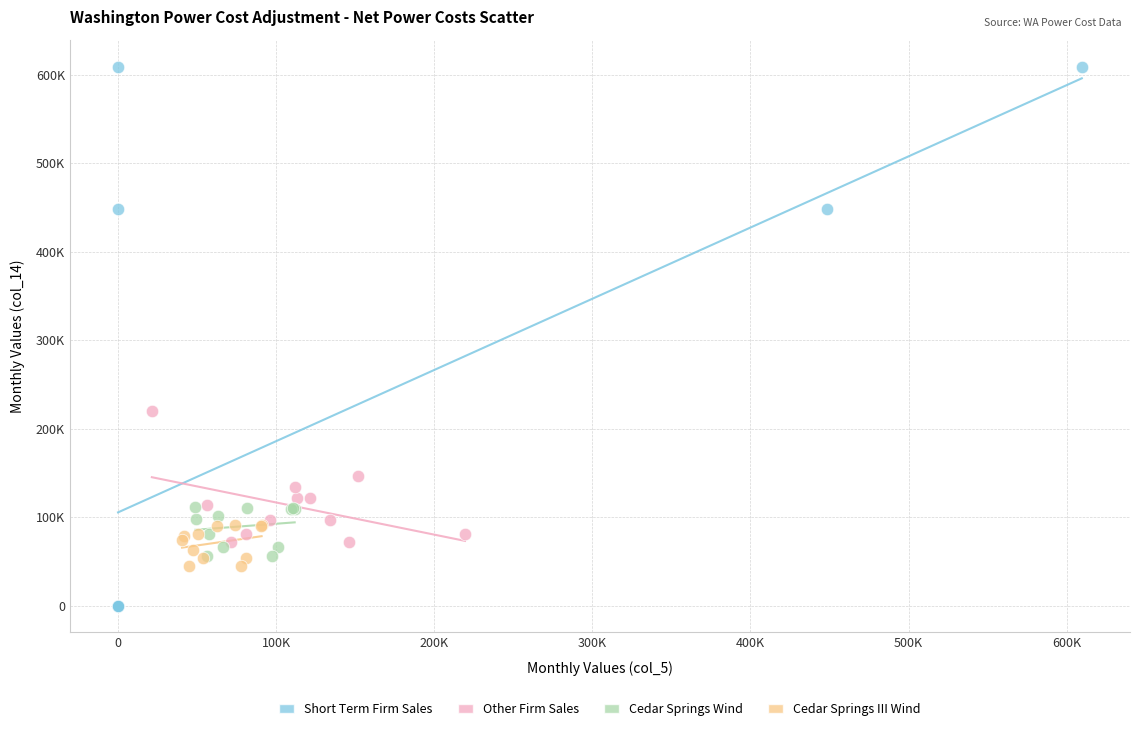

Which series has the widest spread of Y values?

Short Term Firm Sales